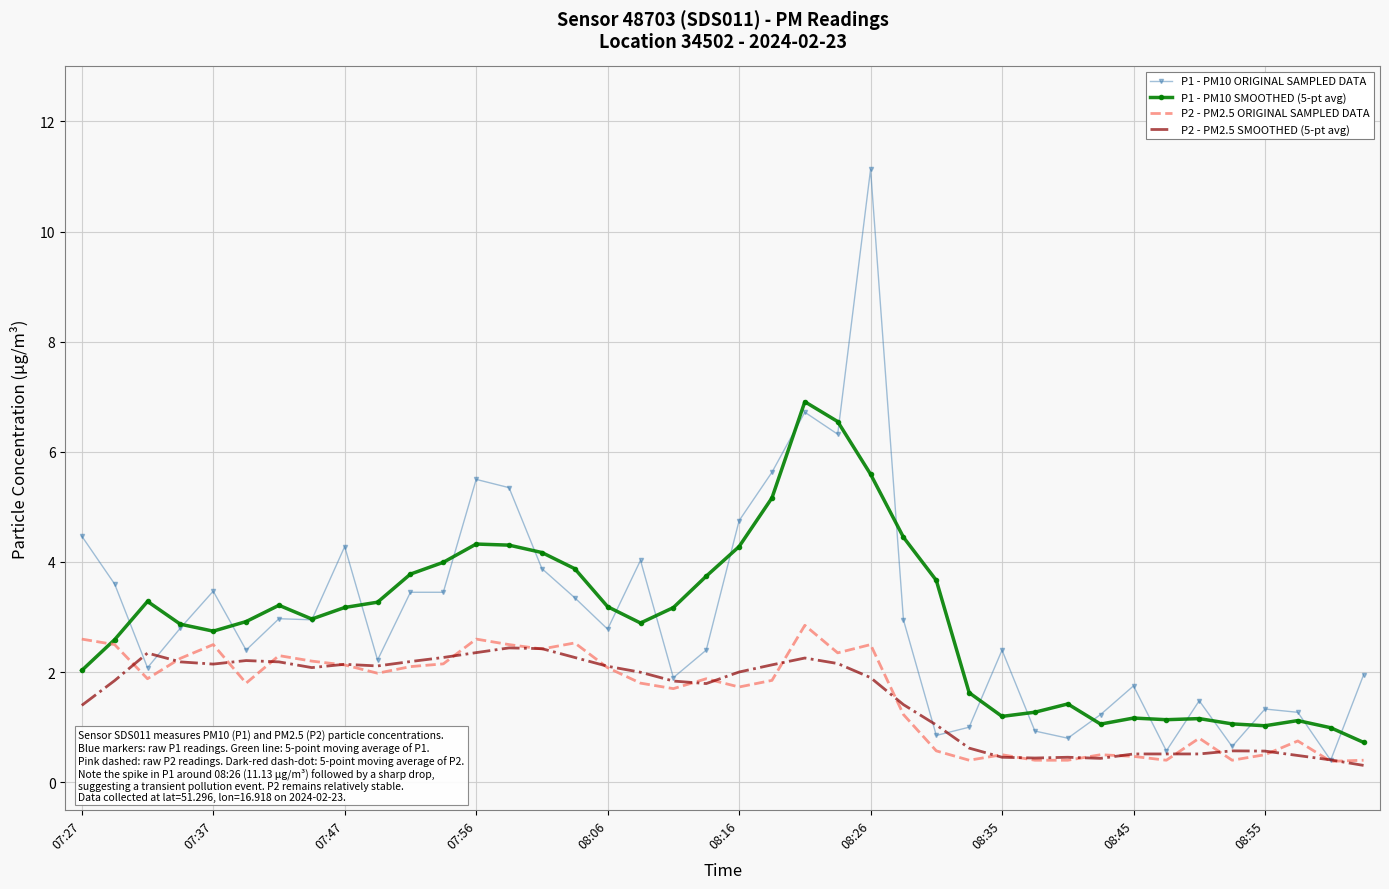

What are all the series names shown in the legend?

P1 - PM10 ORIGINAL SAMPLED DATA, P1 - PM10 SMOOTHED (5-pt avg), P2 - PM2.5 ORIGINAL SAMPLED DATA, P2 - PM2.5 SMOOTHED (5-pt avg)